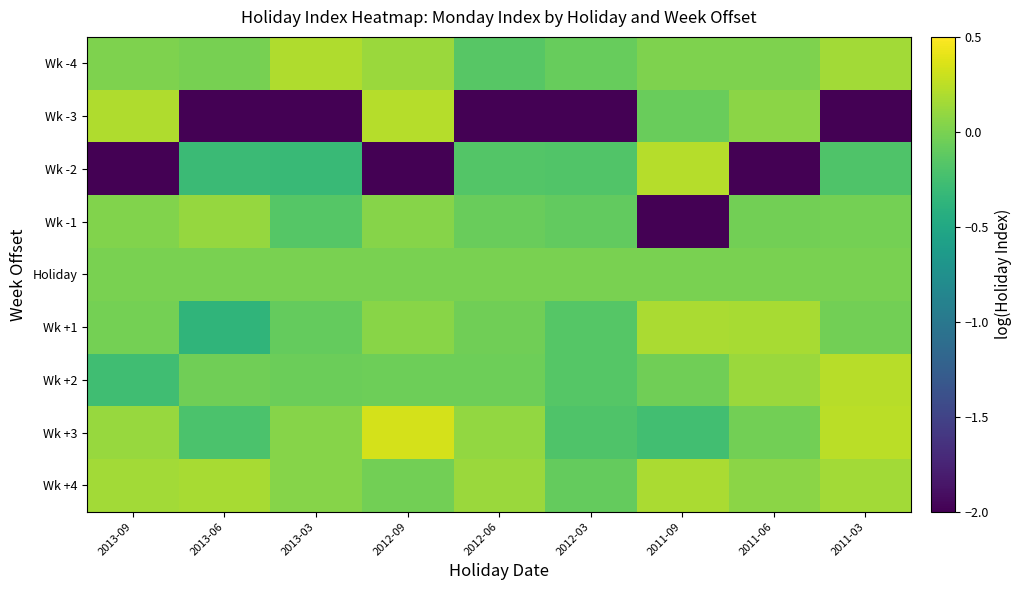

What is the total value across all series at 2013-09?

-1.8